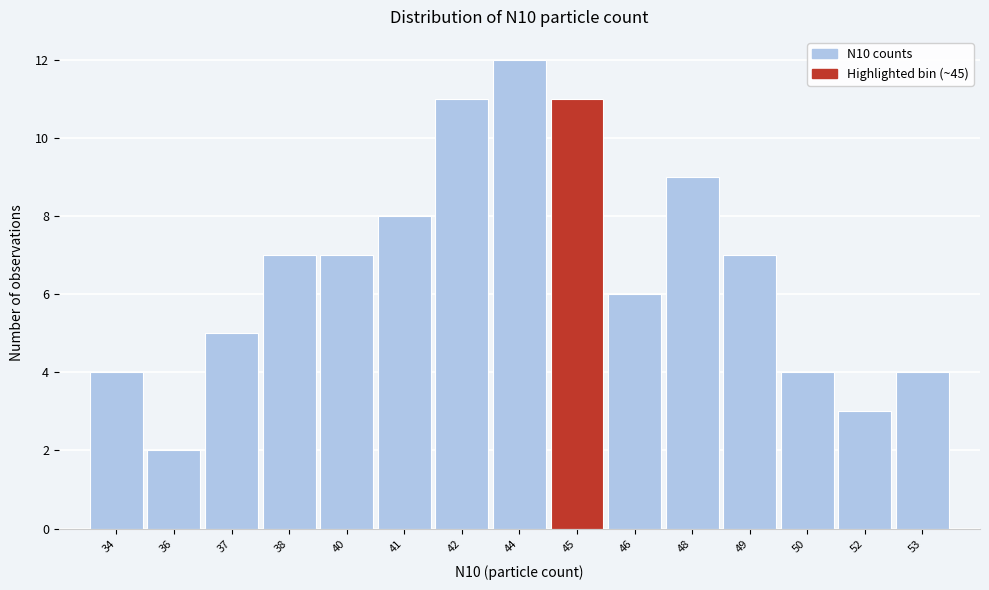

Reading left to right, extract all data points from this chart.

34=4	36=2	37=5	38=7	40=7	41=8	42=11	44=12	45=11	46=6	48=9	49=7	50=4	52=3	53=4